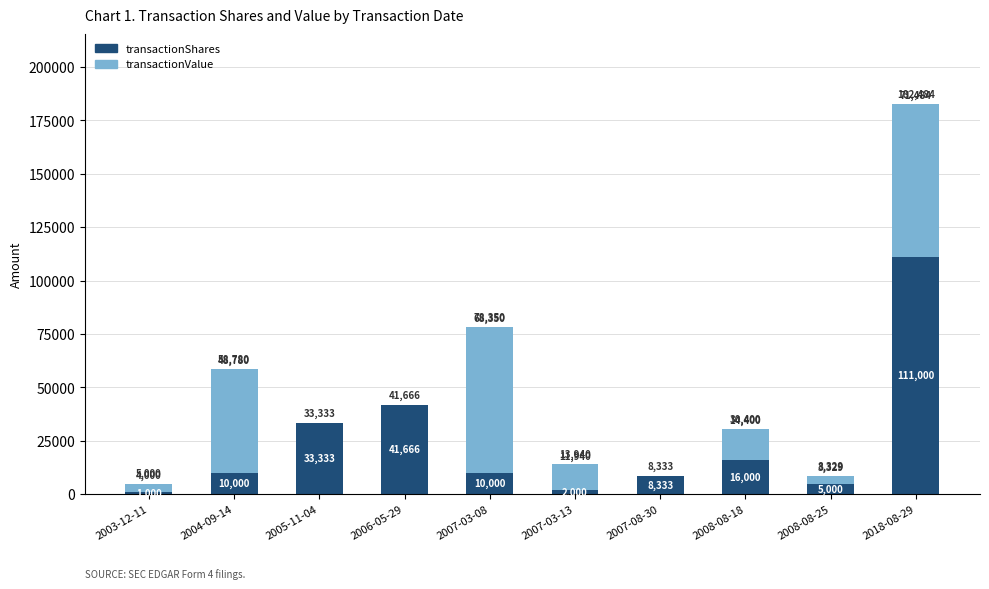

At which label is transactionShares closest to 56000?

2006-05-29